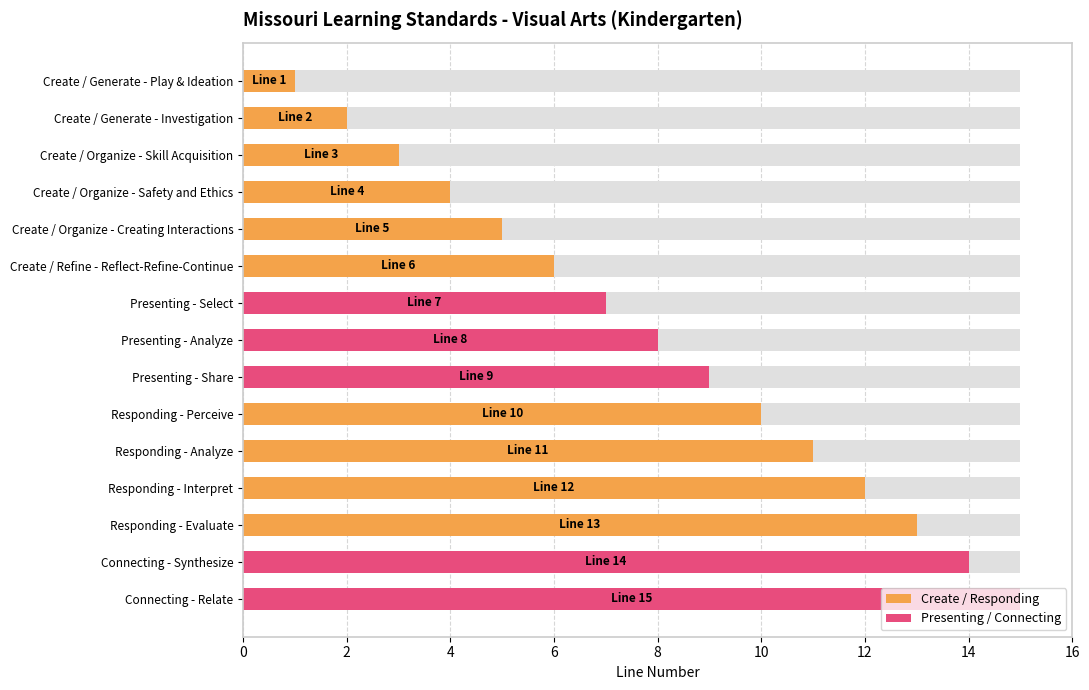

Reading left to right, what are all the values shown in this chart?

1	2	3	4	5	6	7	8	9	10	11	12	13	14	15